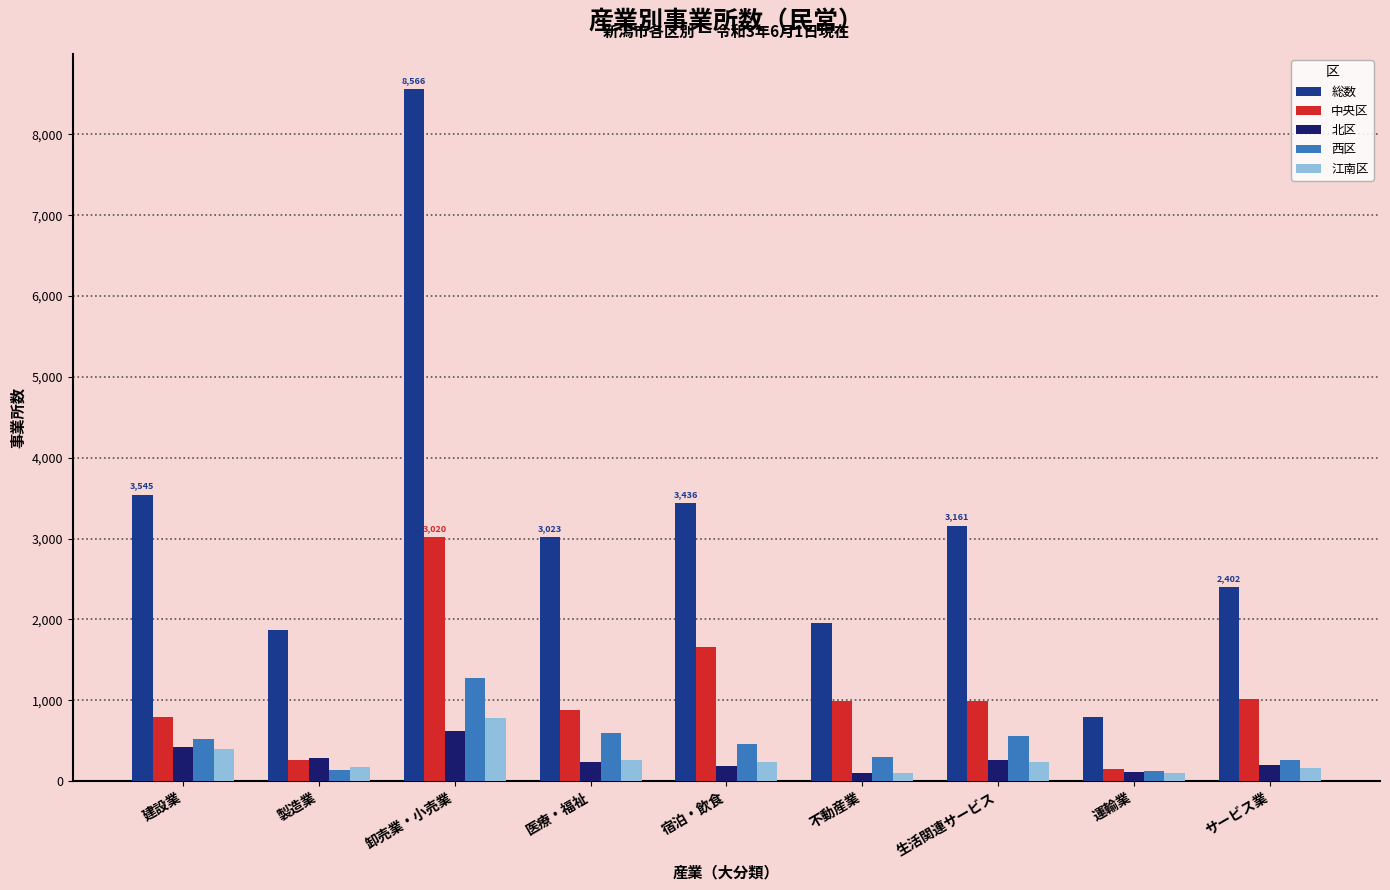

Which series has the largest total across all categories?

総数